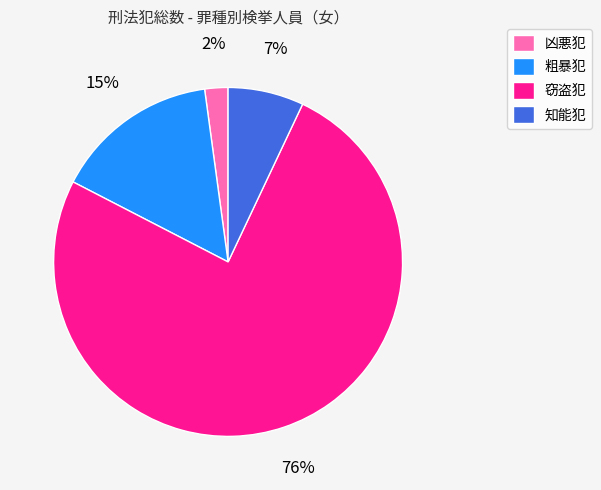

Does 窃盗犯 represent more than half of the total?

Yes